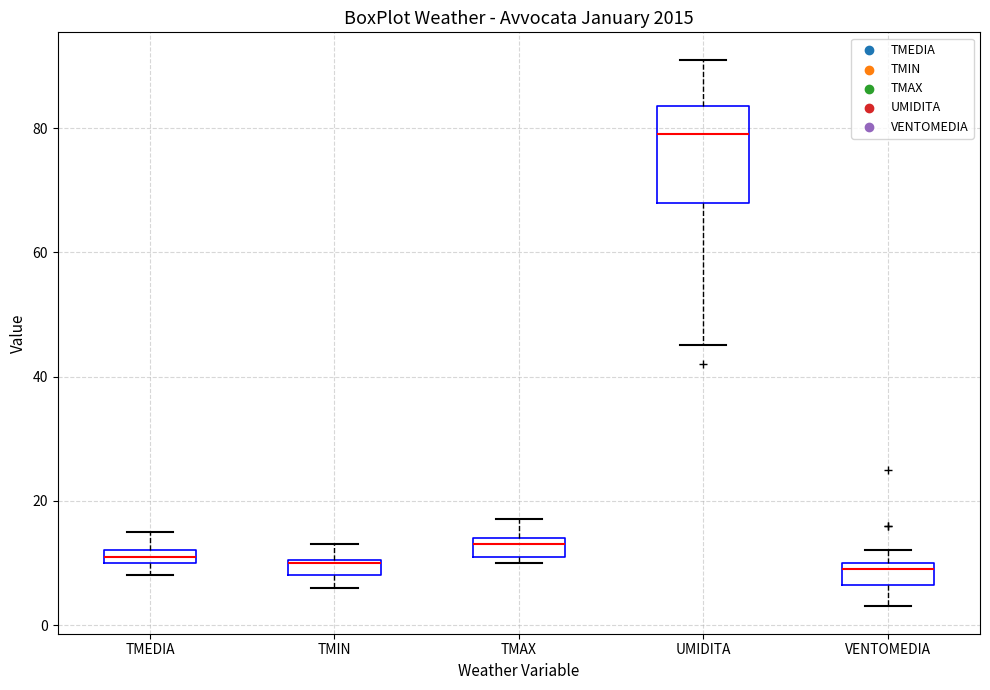

Where does the lower whisker of the box for VENTOMEDIA end on the y-axis? The values are not printed on the chart, so give them approximately, as read against the axis.

4